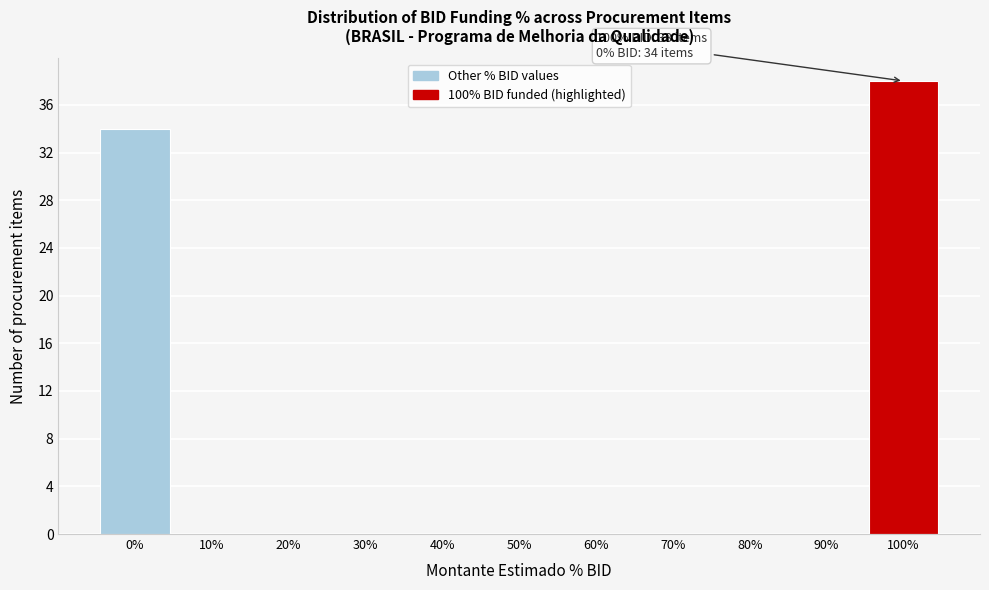

Reading left to right, extract all data points from this chart.

0%=34	10%=0	20%=0	30%=0	40%=0	50%=0	60%=0	70%=0	80%=0	90%=0	100%=38